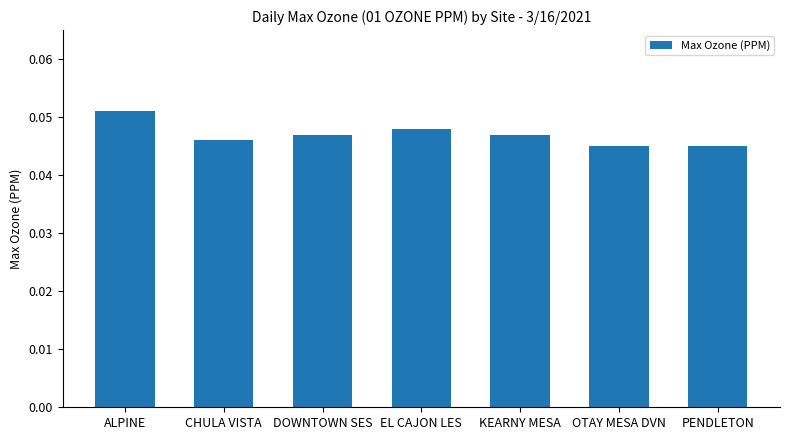

What is the label of the 2nd bar from the left?

CHULA VISTA